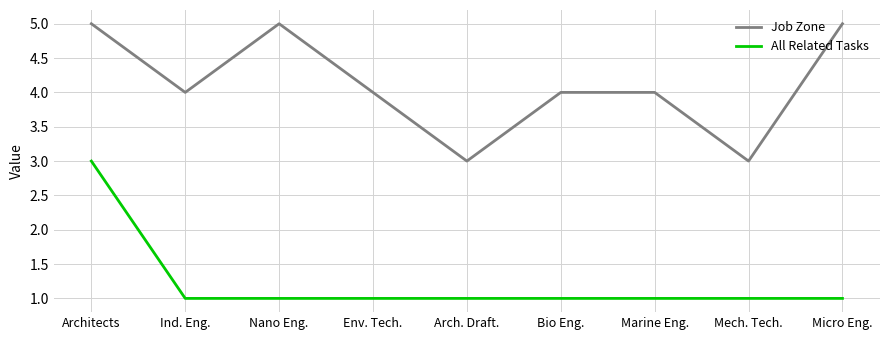

True or false: All Related Tasks and Job Zone cross at least once.

False